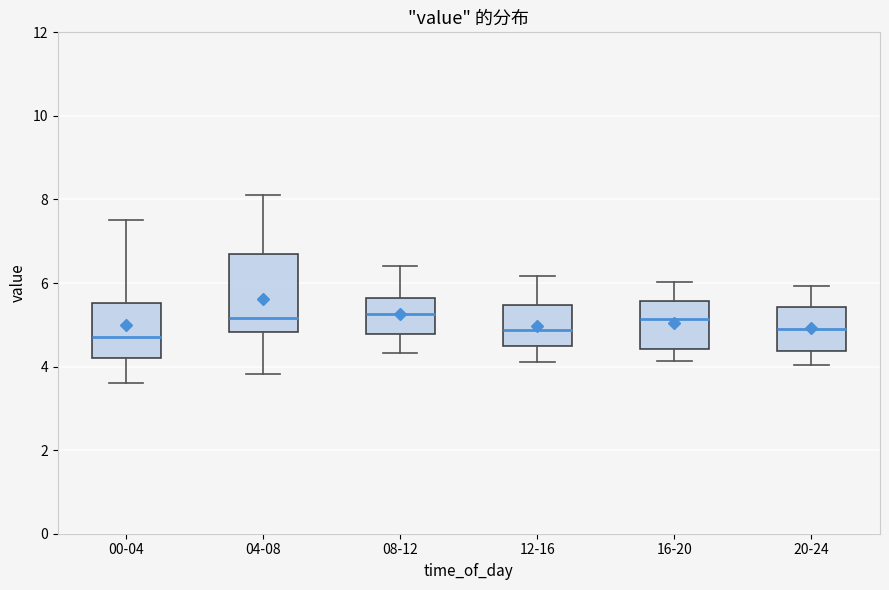

Reading left to right, transcribe this box plot: for each box, give where its median line is, the range the box spans, and where its two whiskers end, as read against the y-axis. The values are not printed on the chart, so give them approximately, as read against the axis.

00-04: median 4.8, box 4.2 to 5.6, whiskers 3.6 to 7.6
04-08: median 5.2, box 4.8 to 6.8, whiskers 3.8 to 8.2
08-12: median 5.2, box 4.8 to 5.6, whiskers 4.4 to 6.4
12-16: median 4.8, box 4.6 to 5.4, whiskers 4.2 to 6.2
16-20: median 5.2, box 4.4 to 5.6, whiskers 4.2 to 6.0
20-24: median 5.0, box 4.4 to 5.4, whiskers 4.0 to 6.0